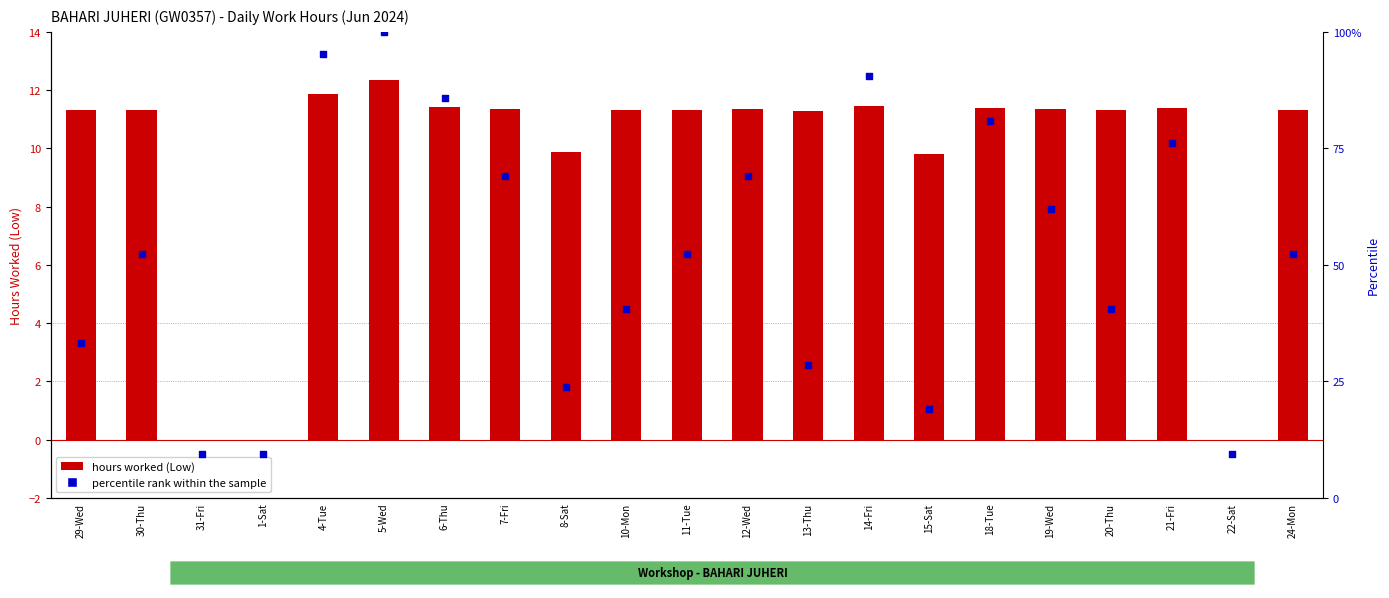

Which series contains the lowest Y value?

hours worked (Low)